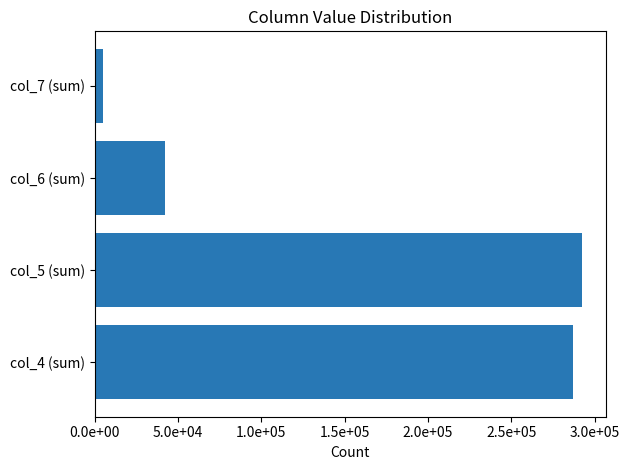

Where is the data nearest to the value 148568?

col_6 (sum)